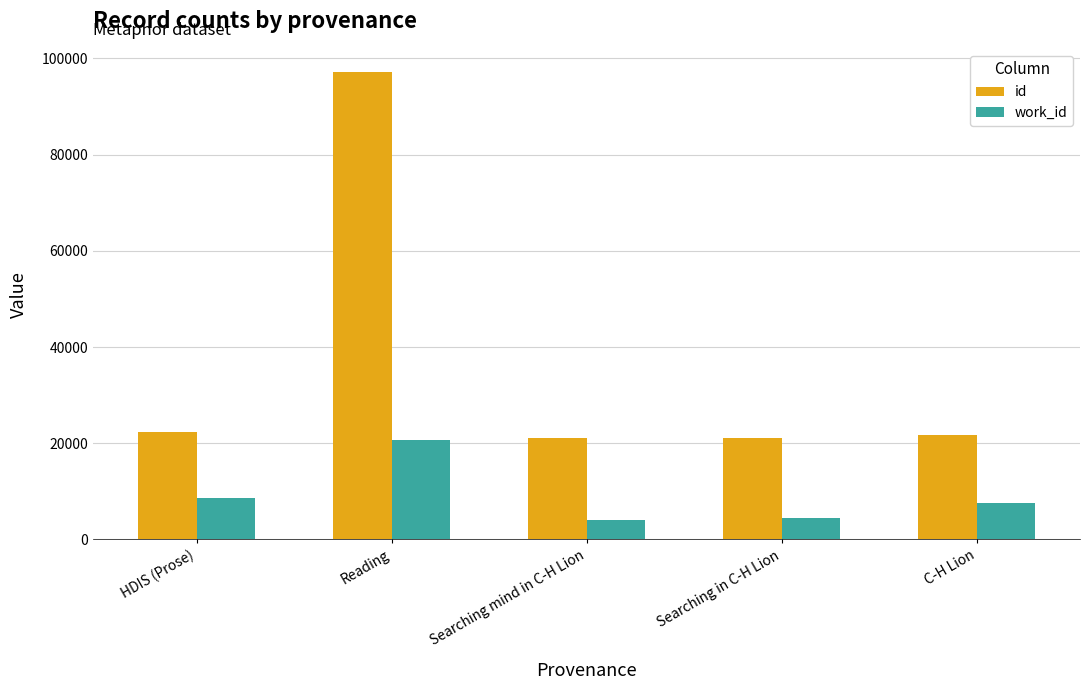

The work_id series shows 4380 at Searching in C-H Lion. True or false?

True